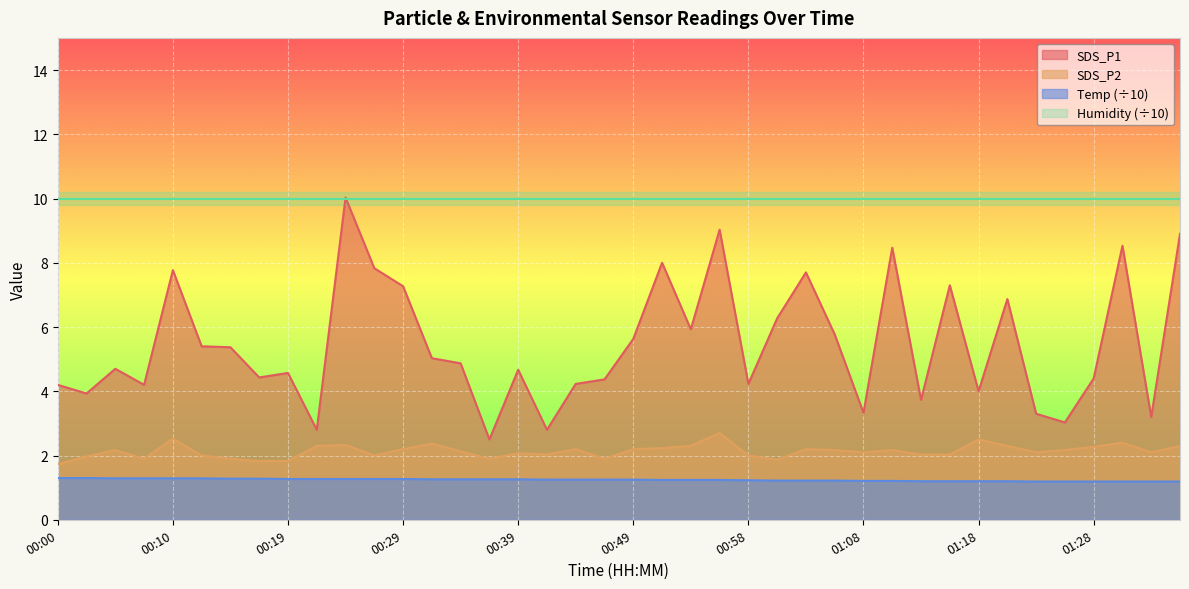

How many data points in SDS_P2 are less than 2?

9